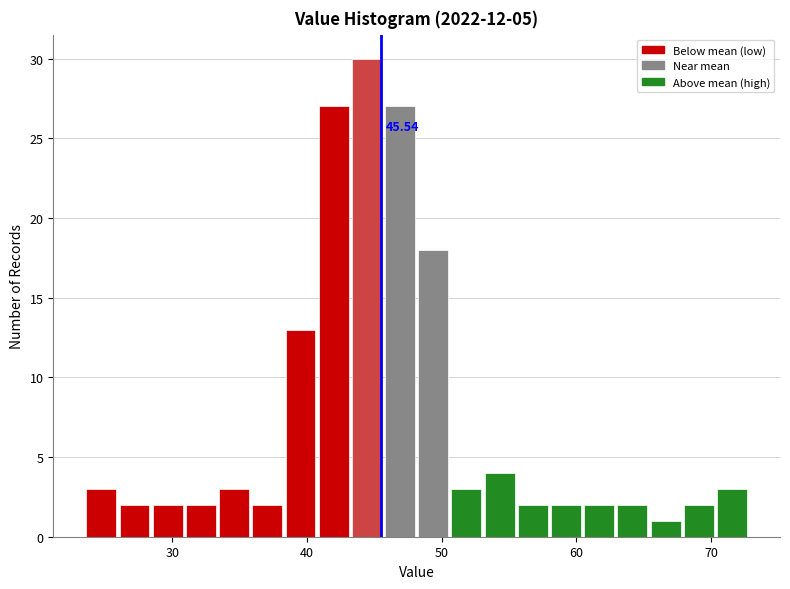

Around what value on the x-axis is the tallest bar? Give the approximate position of its centre, as read against the axis.

44